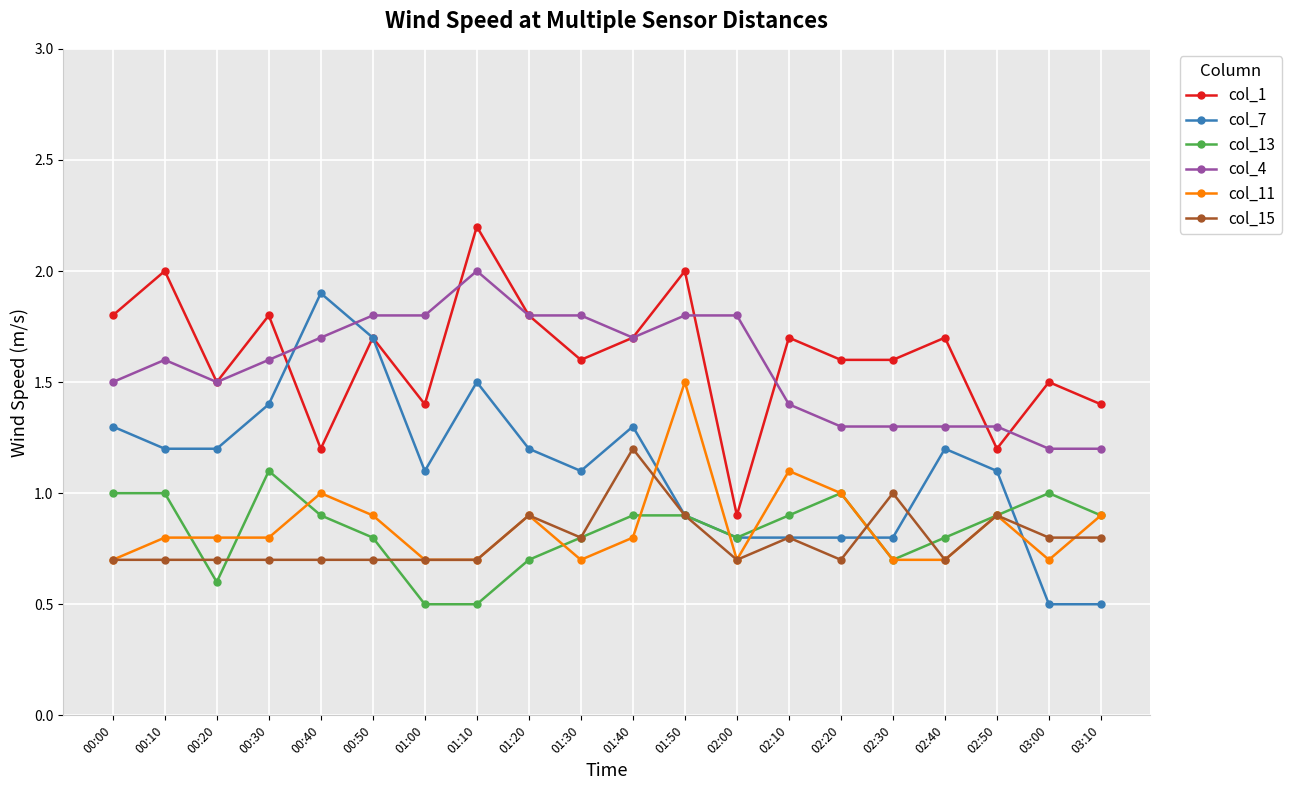

True or false: col_7 has a value of 1.1 at 01:00.

True